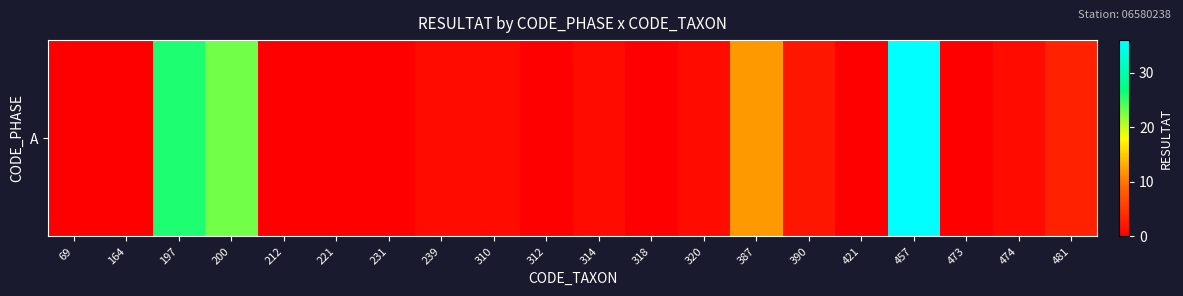

What is the greatest value displayed?

36